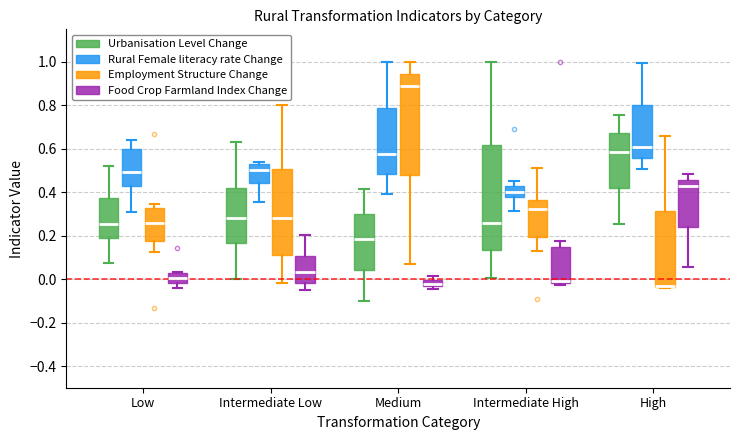

Where is the lower edge of the box for Medium (Food Crop Farmland Index Change) on the y-axis? The values are not printed on the chart, so give them approximately, as read against the axis.

-0.04